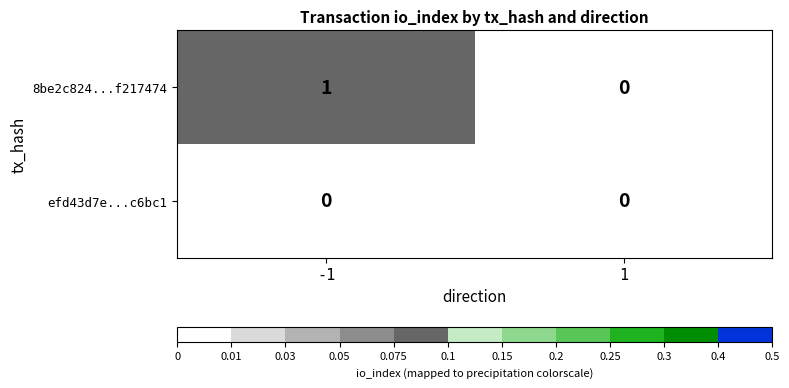

Reading right to left, what are all the values shown in this chart?

8be2c824...f217474: 0	1
efd43d7e...c6bc1: 0	0